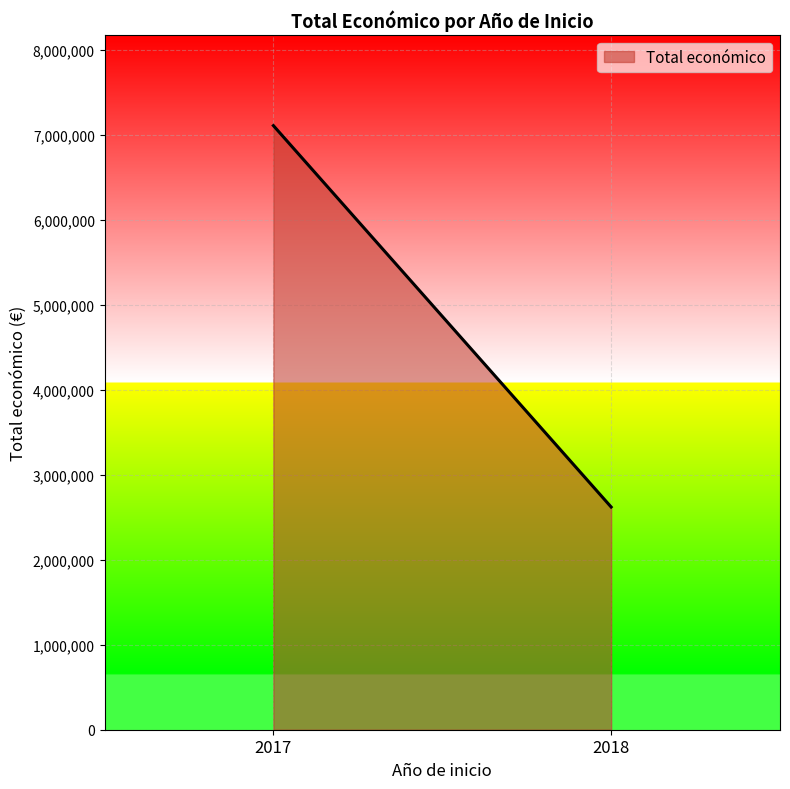

What is the difference between the values at 2018 and 2017?

4489202